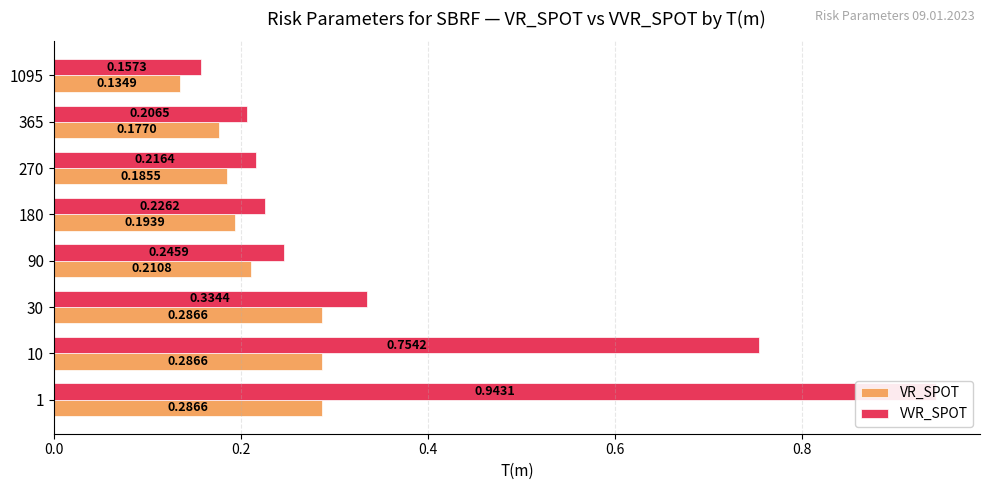

What is the value of the VVR_SPOT bar at the 1st from the left?

0.9